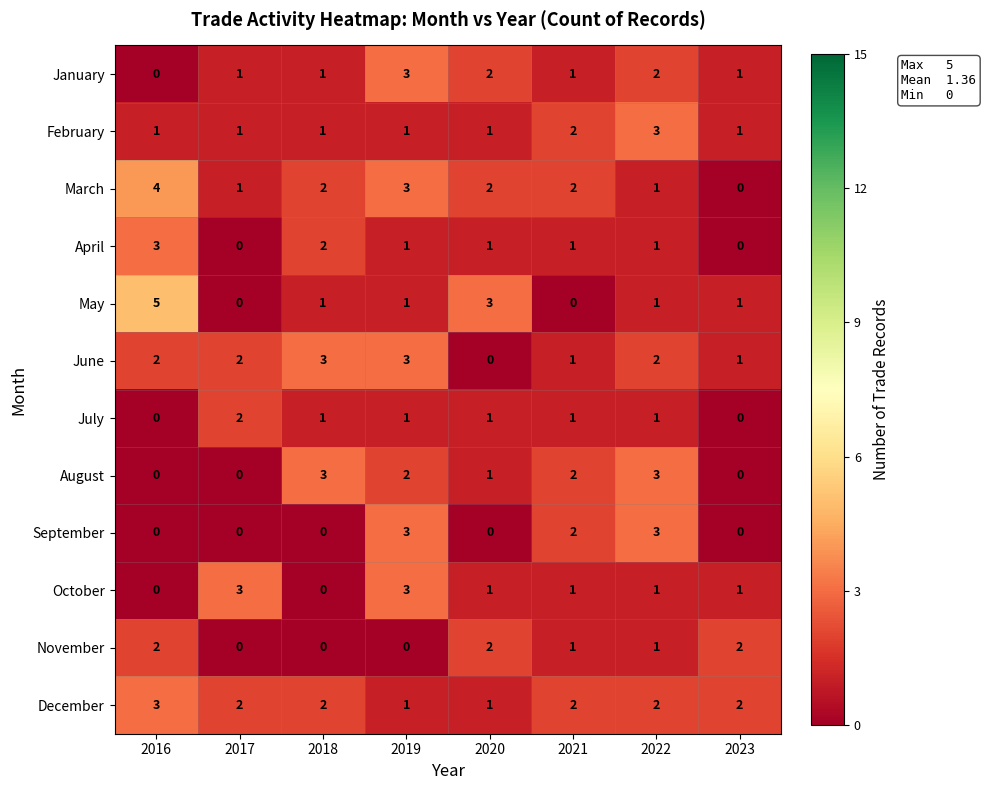

Which series has the largest range (max minus min)?

May